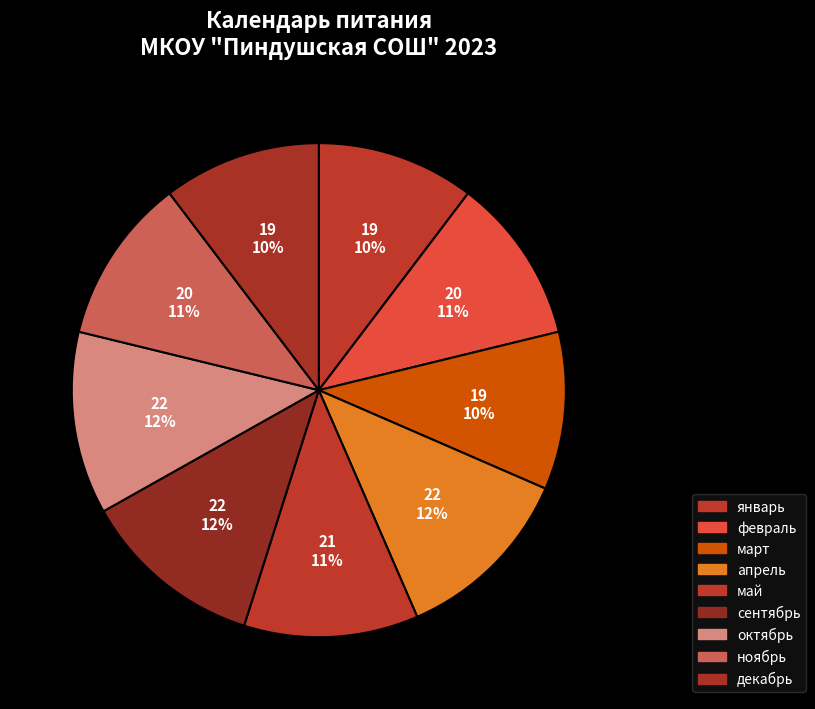

Which slice is the largest?

апрель